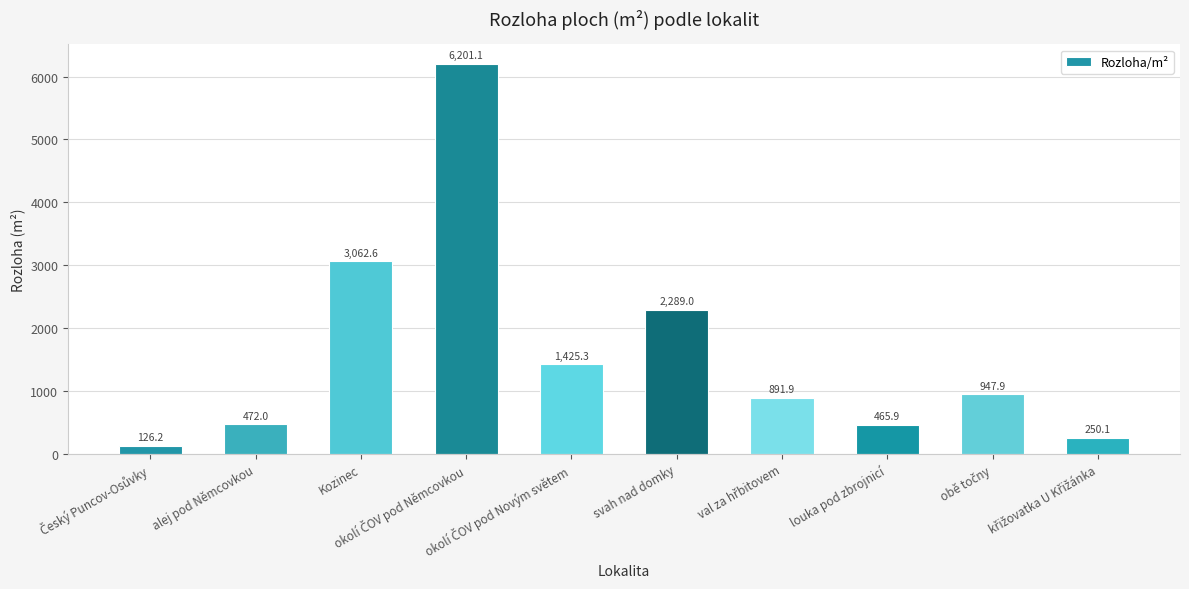

How many values are below 947?

5